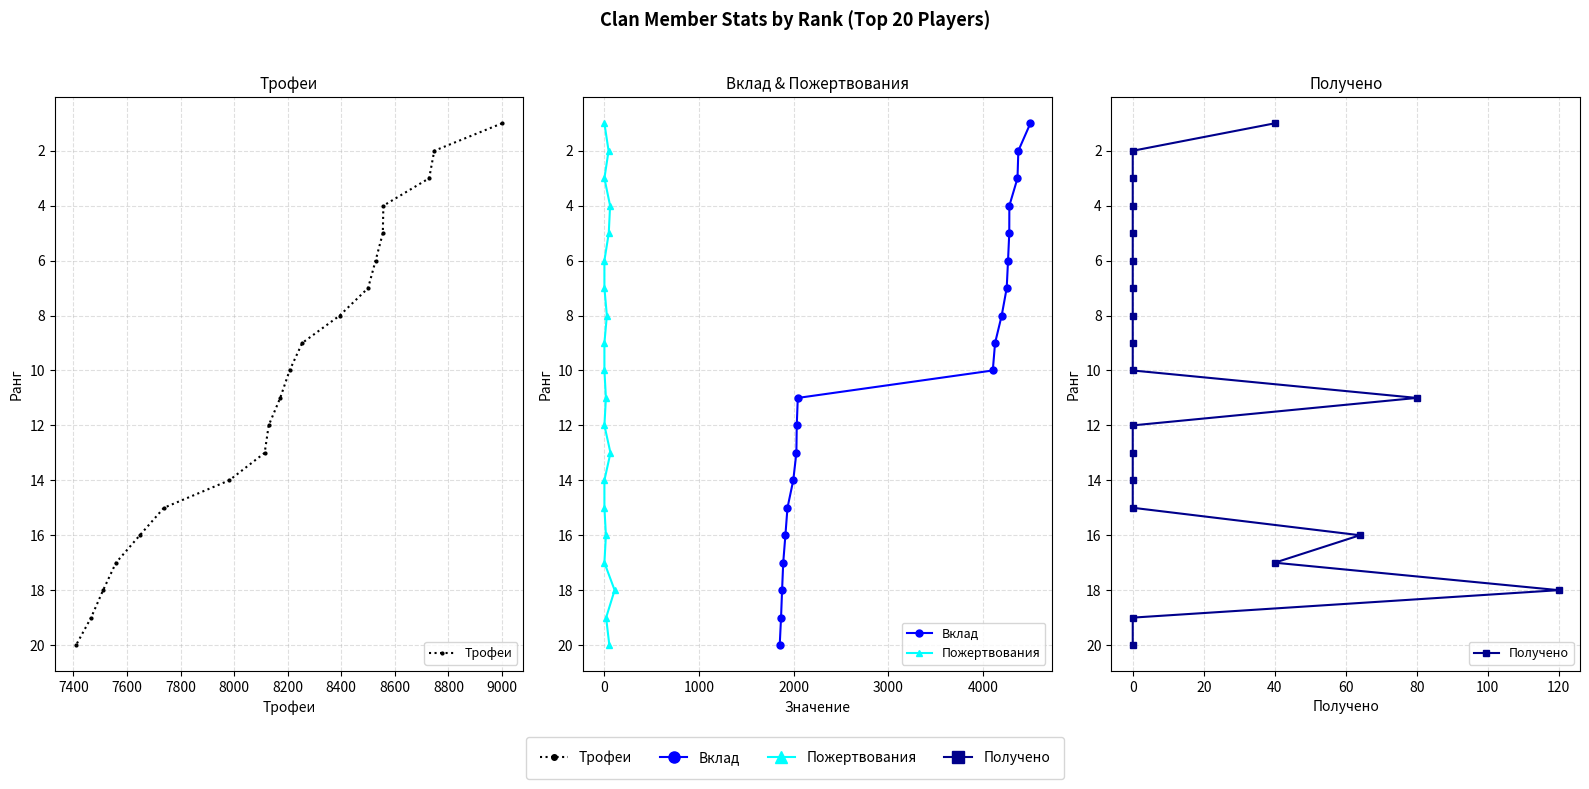

What is the value of the Пожертвования point at the 9th from the left?

9